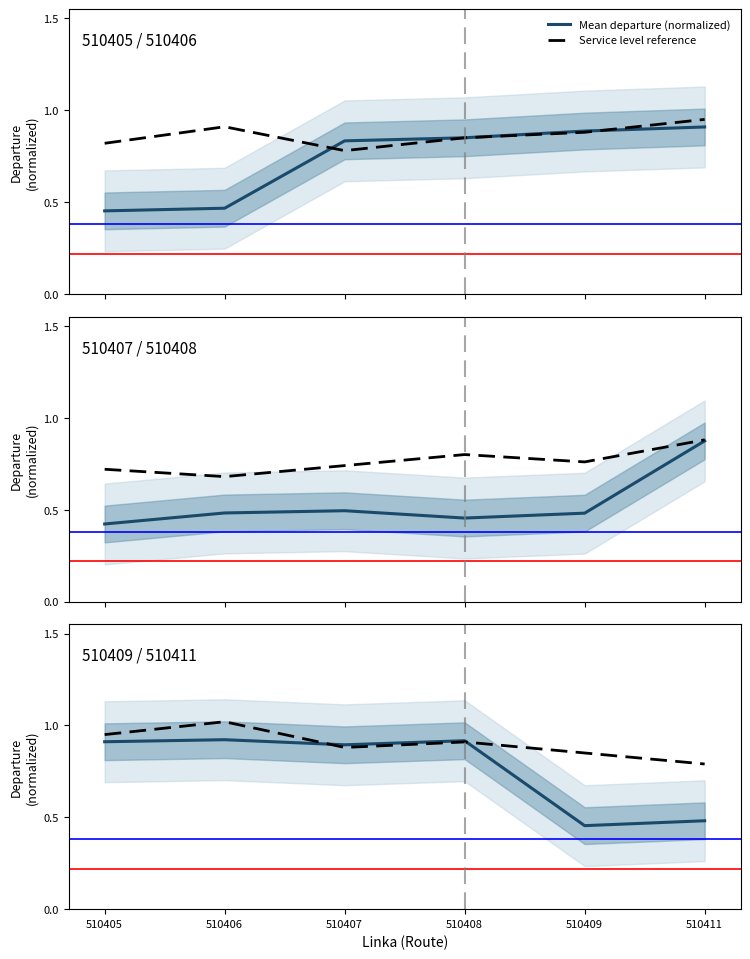

What is the greatest value displayed?

1.0